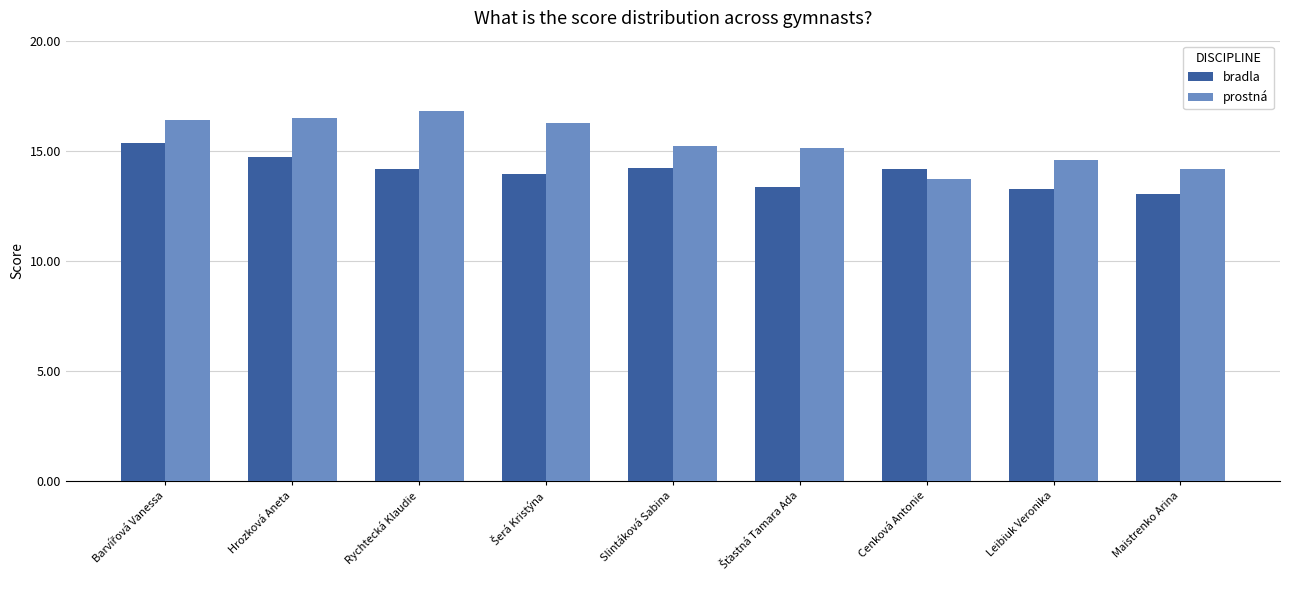

At Hrozková Aneta, list the series in order from largest to smallest.

prostná, bradla